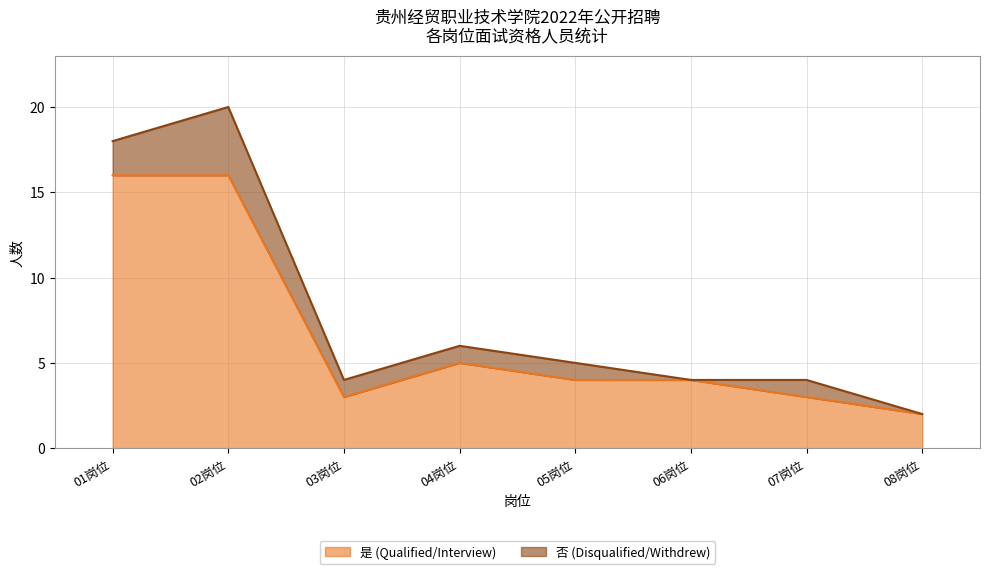

How many points are lower than both their immediate neighbors (excluding endpoints)?

1